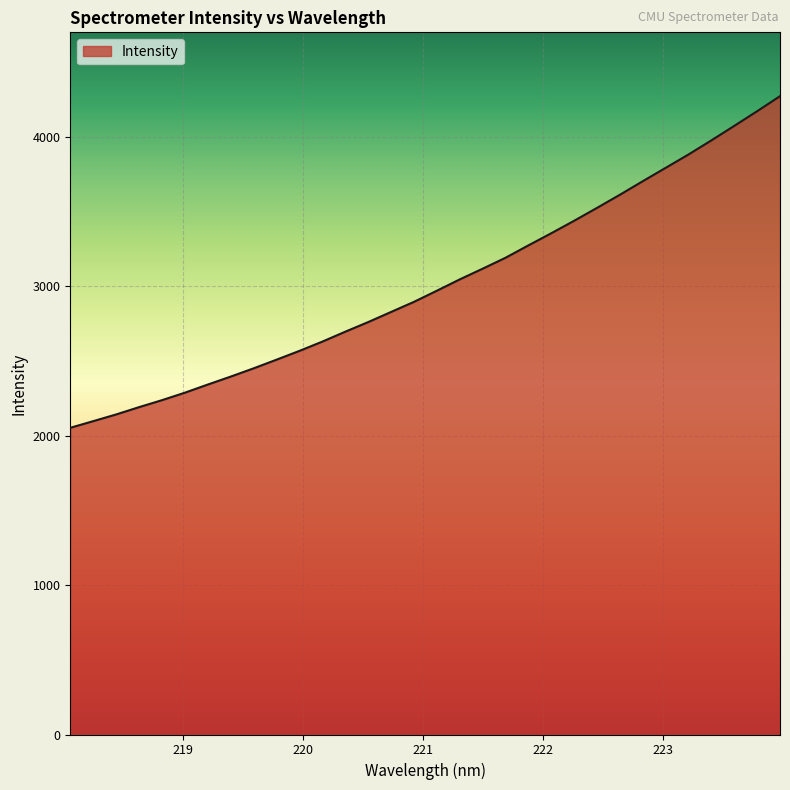

What is the minimum value shown in the chart?

2053.4